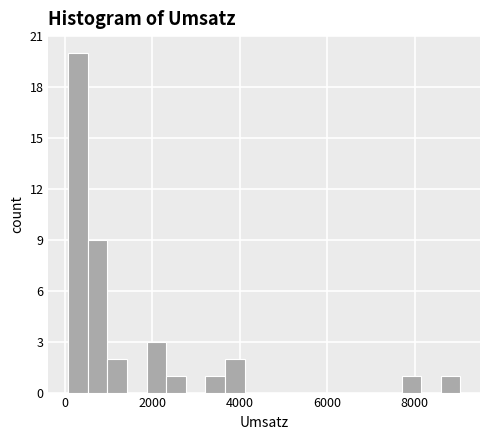

Read against the x-axis, roughly where is the centre of the tallest bar?

200